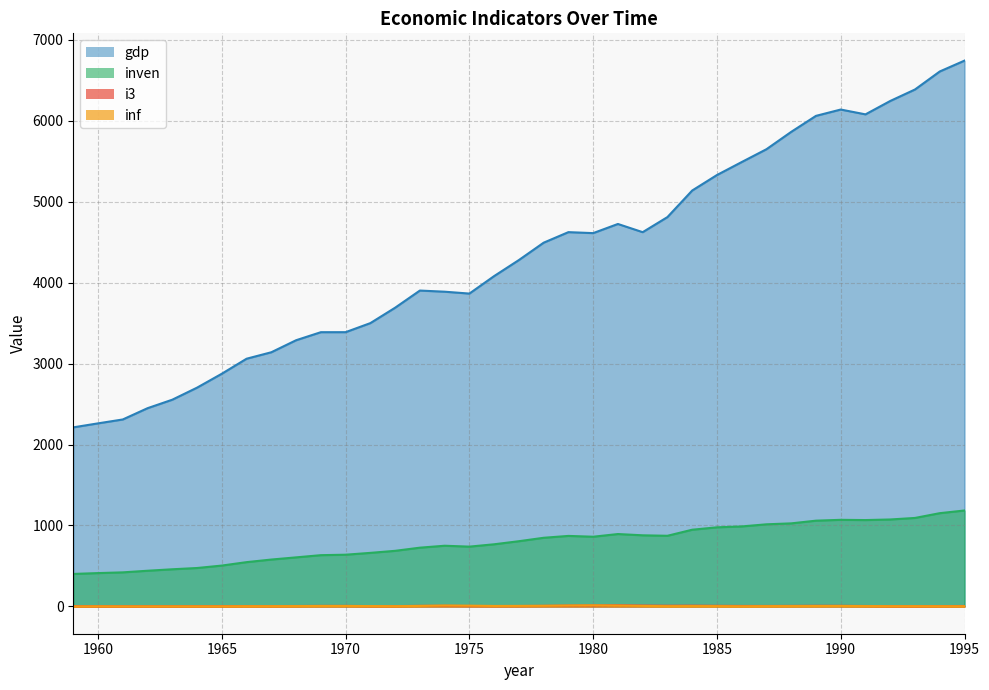

What is the average value of the i3 series?

6.1